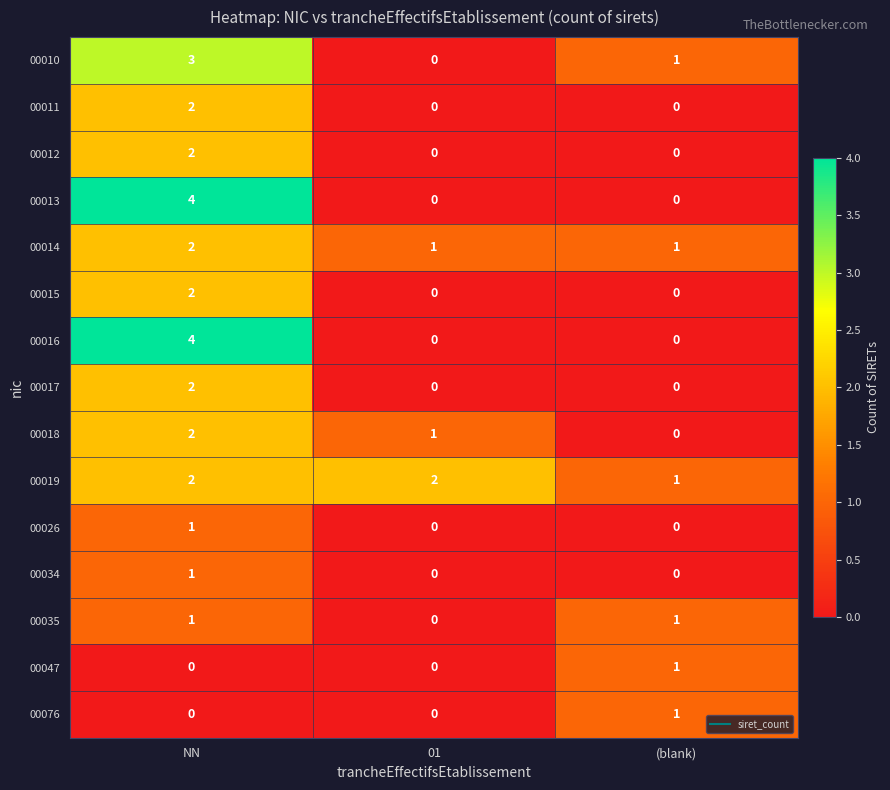

What is the greatest value displayed?

4